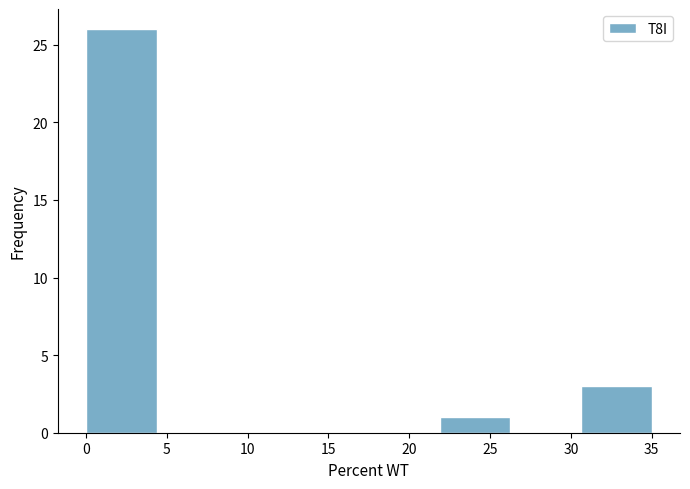

Which range on the x-axis has the tallest bar?

0.0 to 4.5